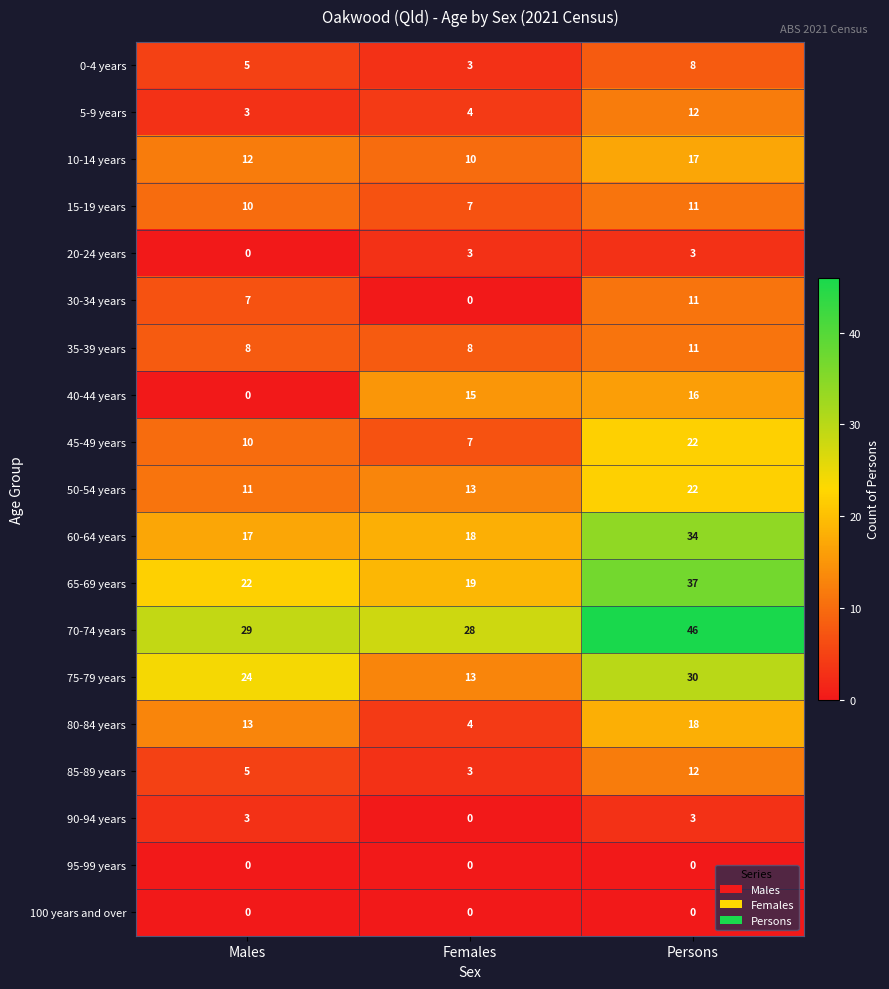

Read the 15-19 years value at Males.

10